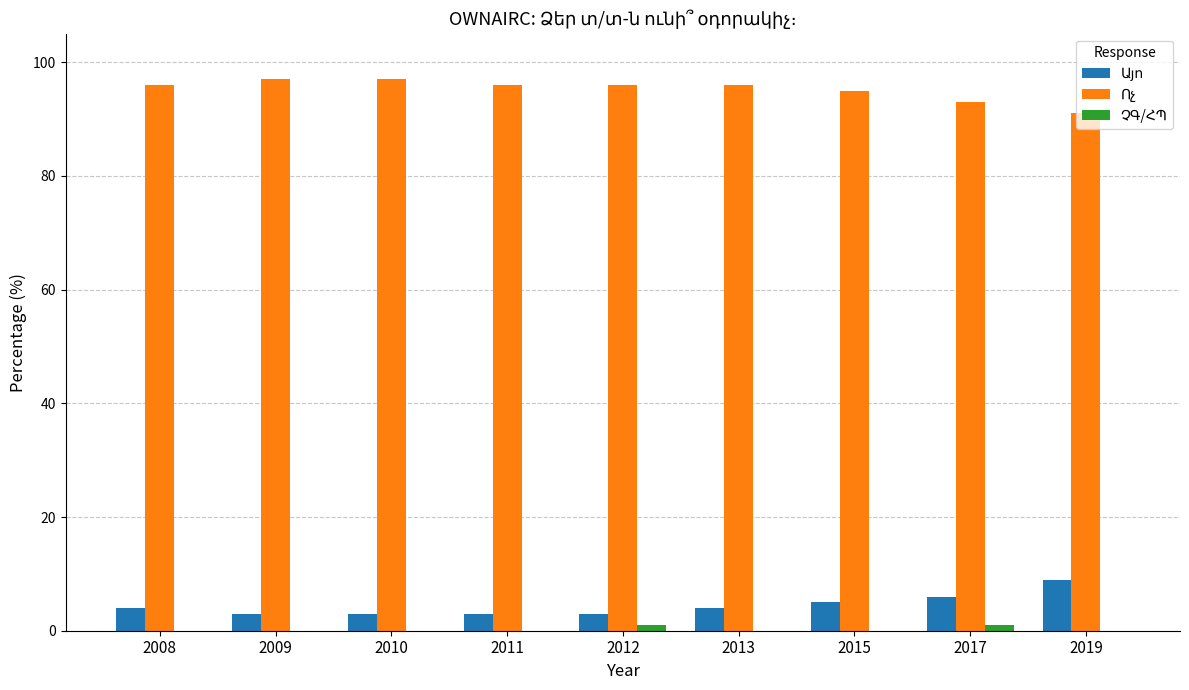

Reading left to right, what are all the values shown in this chart?

Այո: 2008=4	2009=3	2010=3	2011=3	2012=3	2013=4	2015=5	2017=6	2019=9
Ոչ: 2008=96	2009=97	2010=97	2011=96	2012=96	2013=96	2015=95	2017=93	2019=91
ՉԳ/ՀՊ: 2008=0	2009=0	2010=0	2011=0	2012=1	2013=0	2015=0	2017=1	2019=0